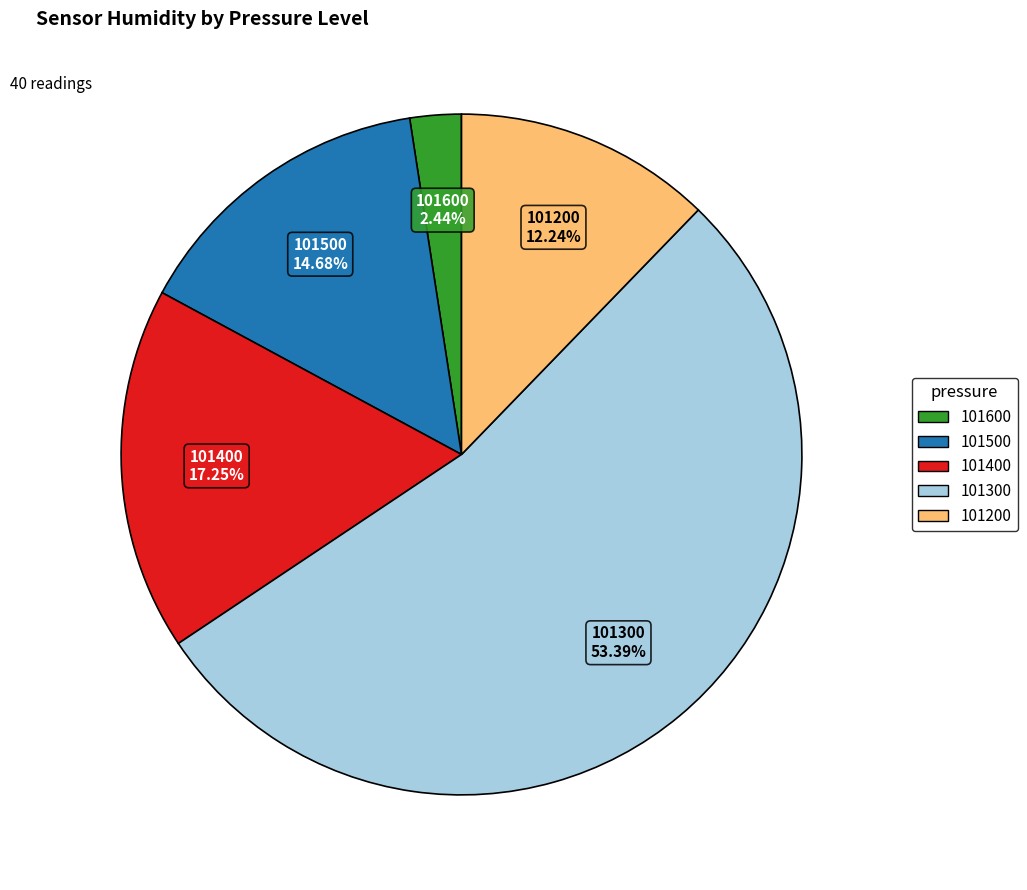

How many segments does this pie chart have?

5